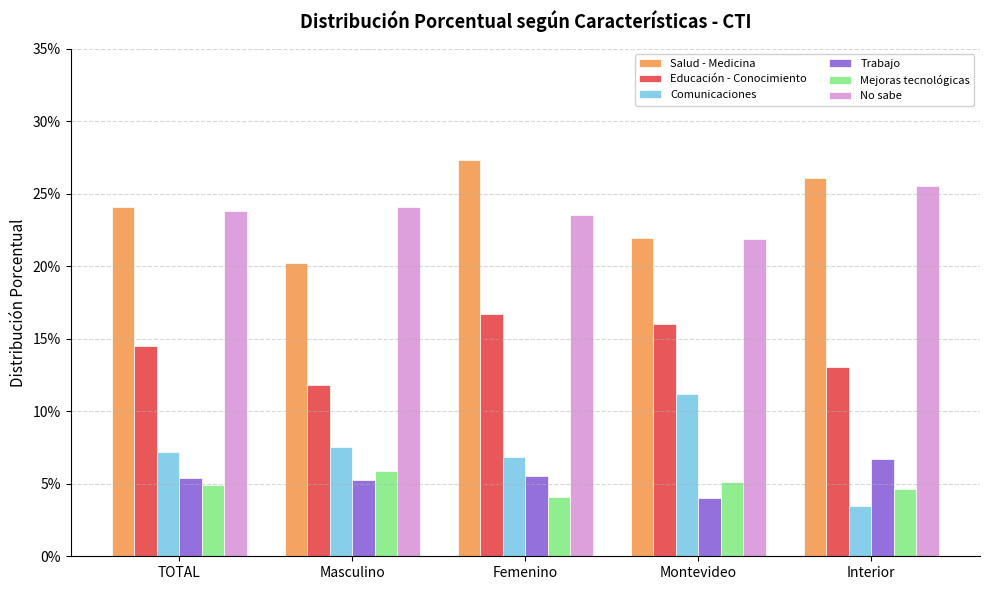

Does the chart contain any negative values?

No